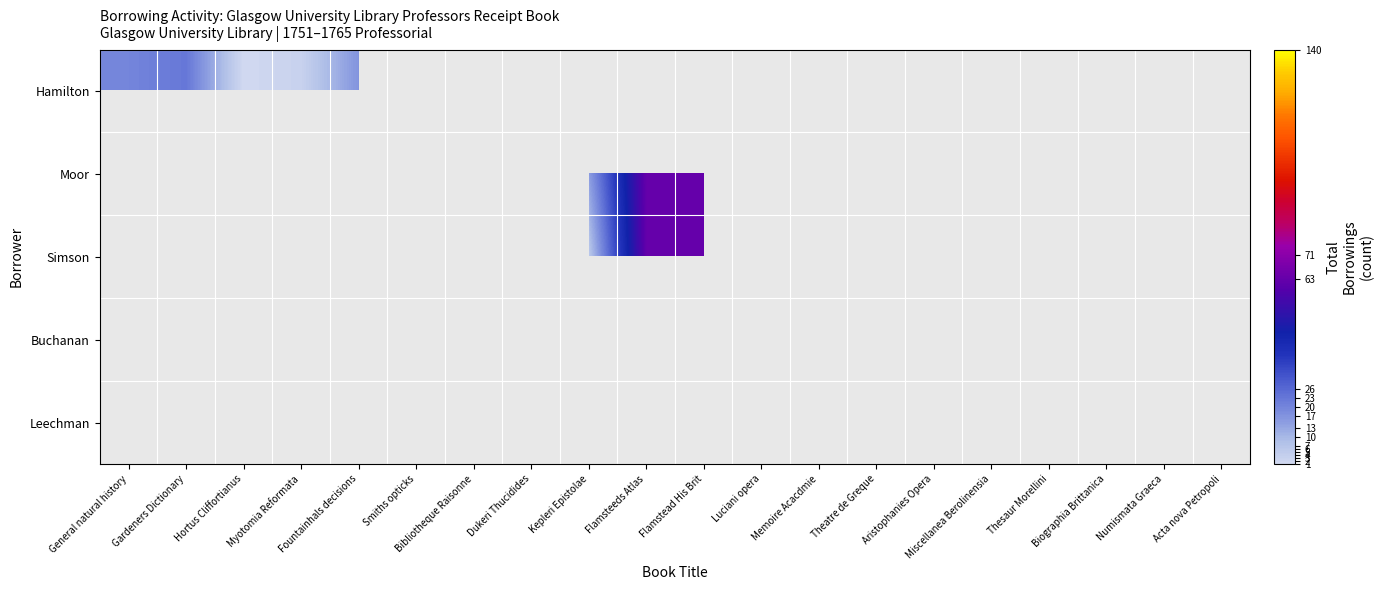

Between Hortus Cliffortianus and Myotomia Reformata, which series saw the biggest shift?

Hamilton